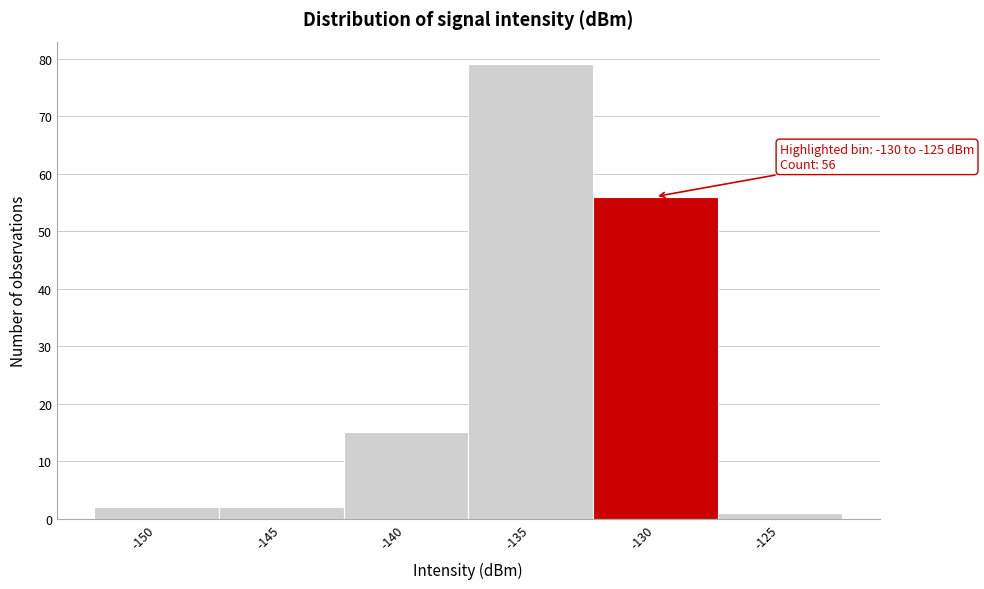

Reading left to right, transcribe all the data shown in this chart.

2	2	15	79	56	1